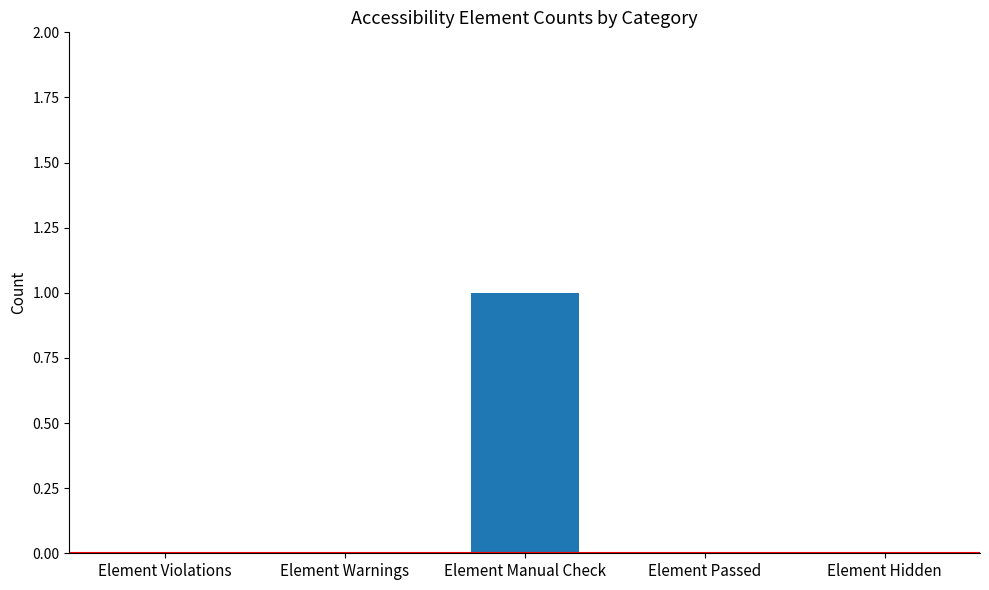

The chart shows a value of 0 at Element Hidden. True or false?

True